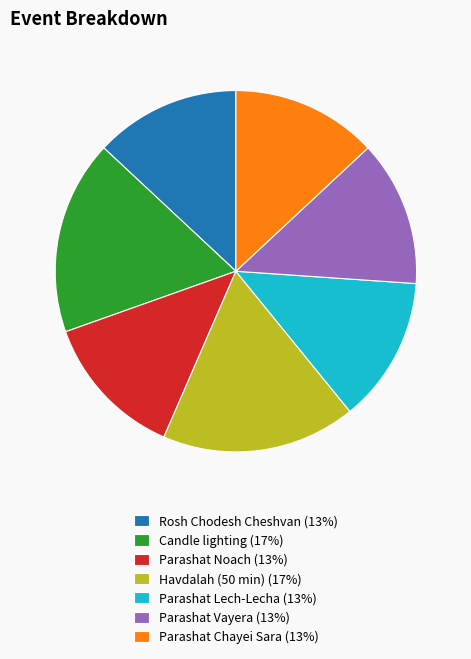

Is there any slice that represents more than half of the pie?

No